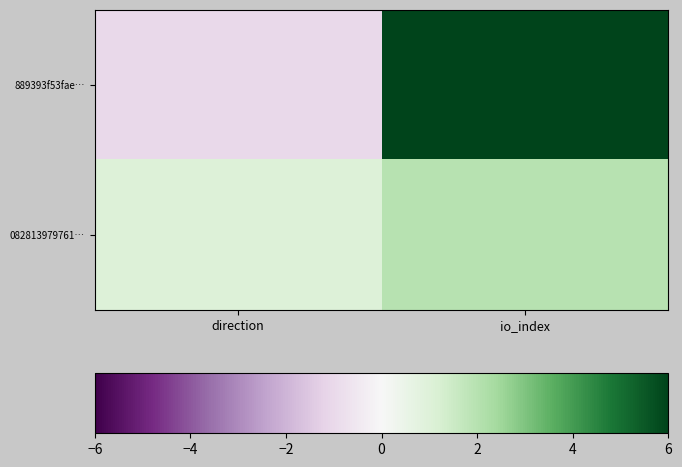

Rank the series by their average value, from highest to lowest.

889393f53fae…, 082813979761…